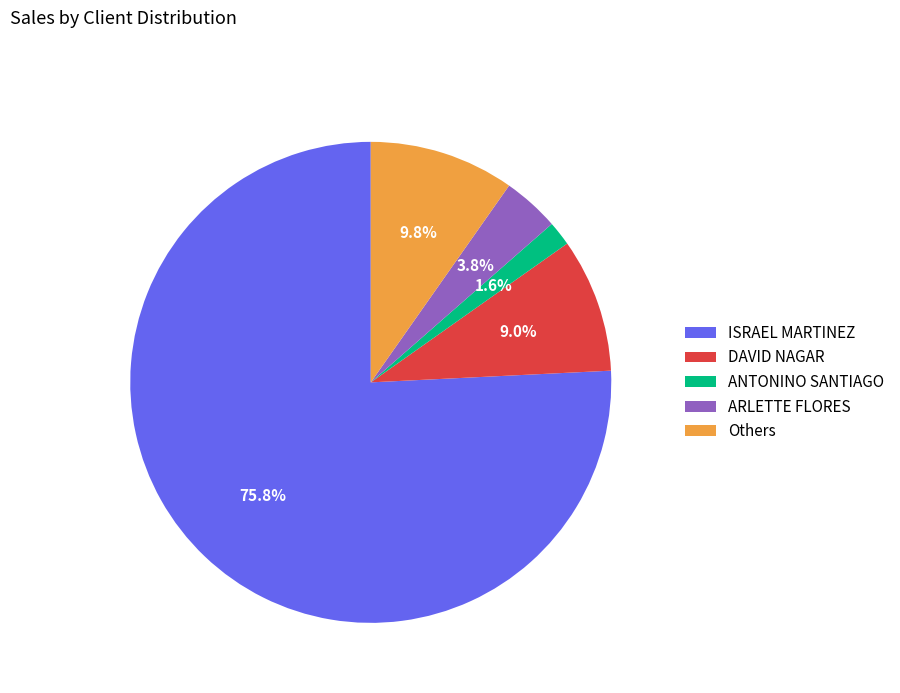

Count the number of slices in the pie.

5